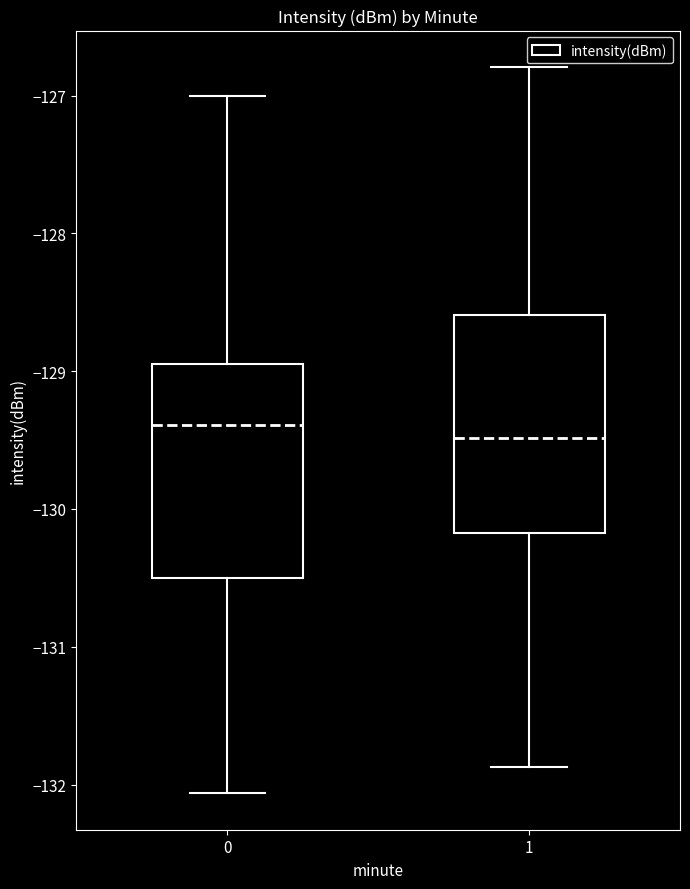

Where is the upper edge of the box at x = 0 on the y-axis? The values are not printed on the chart, so give them approximately, as read against the axis.

-128.9